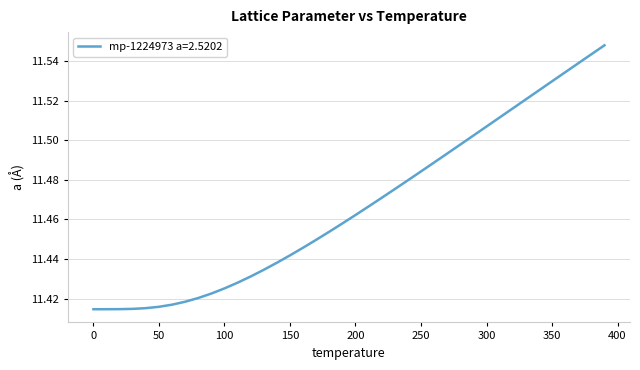

List the labels in order of value, largest first.

390.0, 380.0, 370.0, 360.0, 350.0, 340.0, 330.0, 320.0, 310.0, 300.0, 290.0, 280.0, 270.0, 260.0, 250.0, 240.0, 230.0, 220.0, 210.0, 200.0, 190.0, 180.0, 170.0, 160.0, 150.0, 140.0, 130.0, 120.0, 110.0, 100.0, 90.0, 80.0, 70.0, 60.0, 50.0, 40.0, 30.0, 20.0, 10.0, 0.0